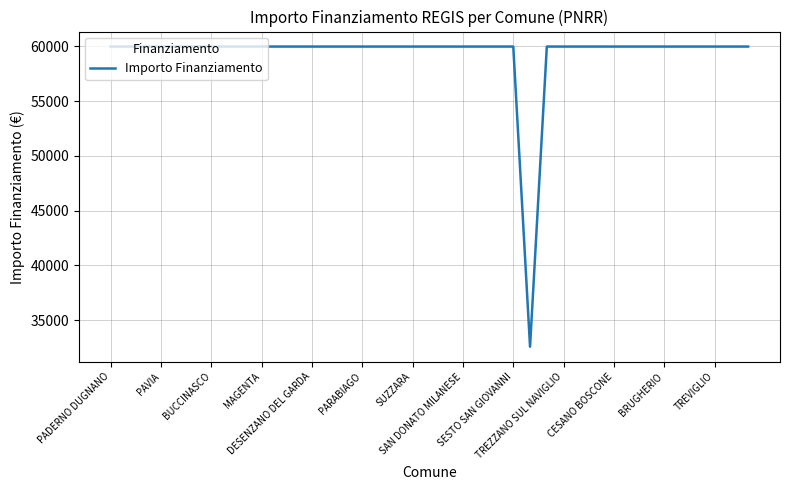

What is the difference between the maximum and minimum values?

27377